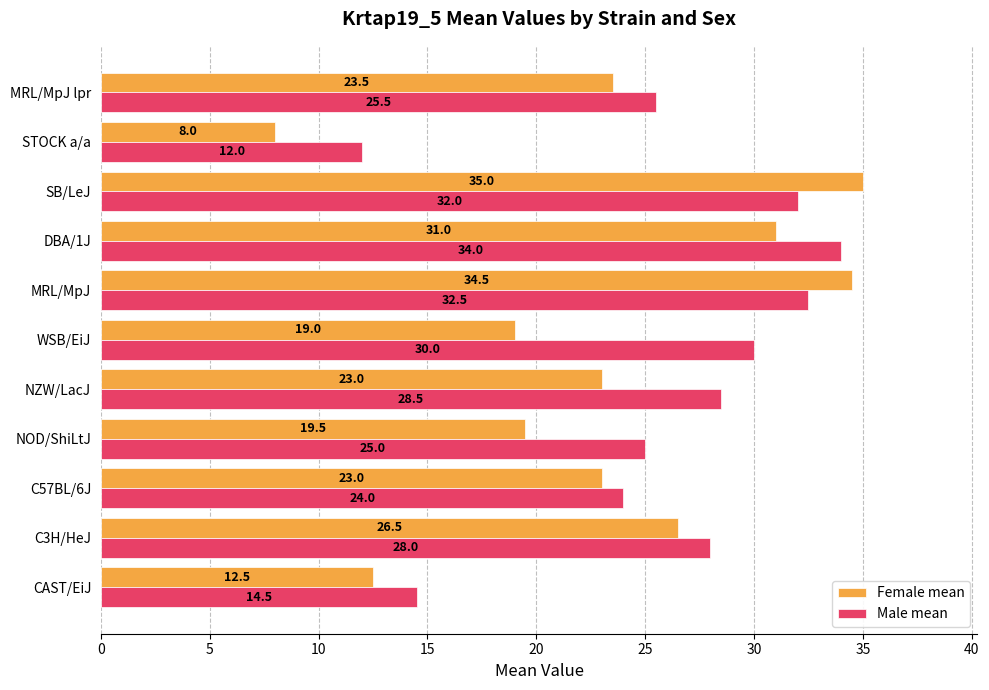

Which series has the largest total across all categories?

Male mean